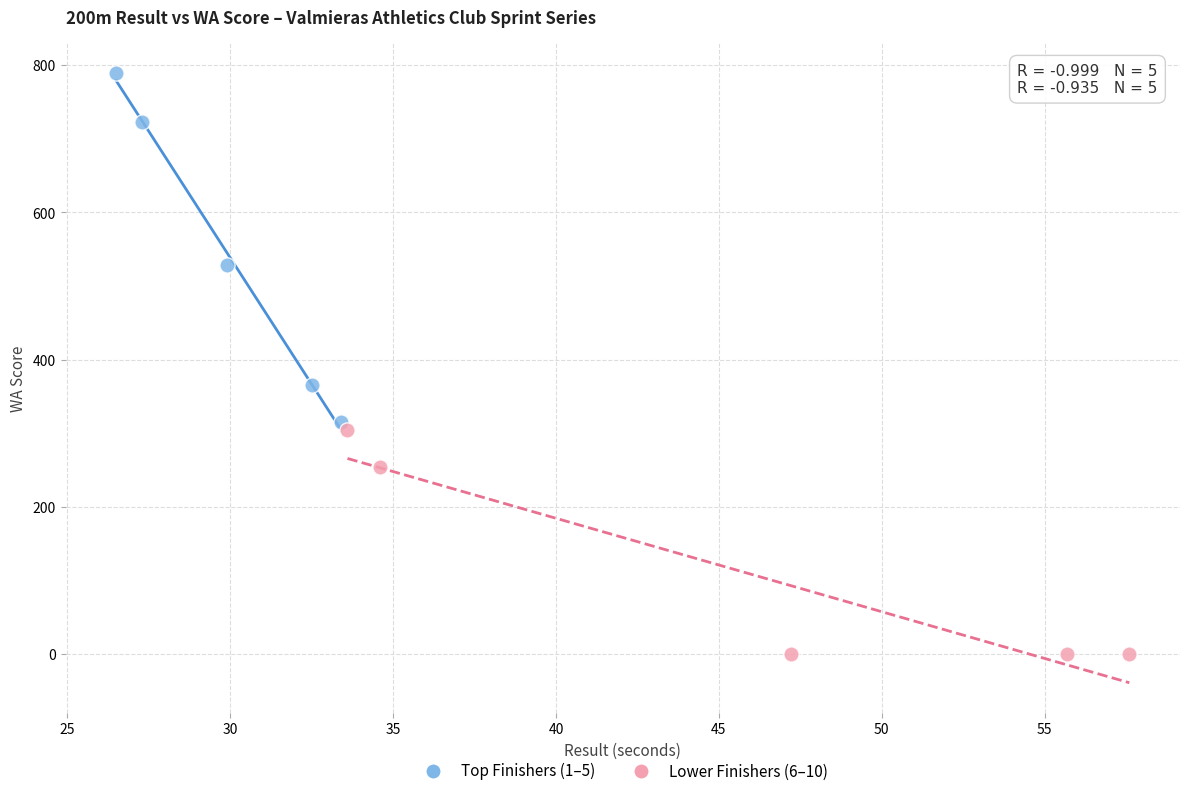

Which series reaches the minimum Y coordinate?

Lower Finishers (6–10)